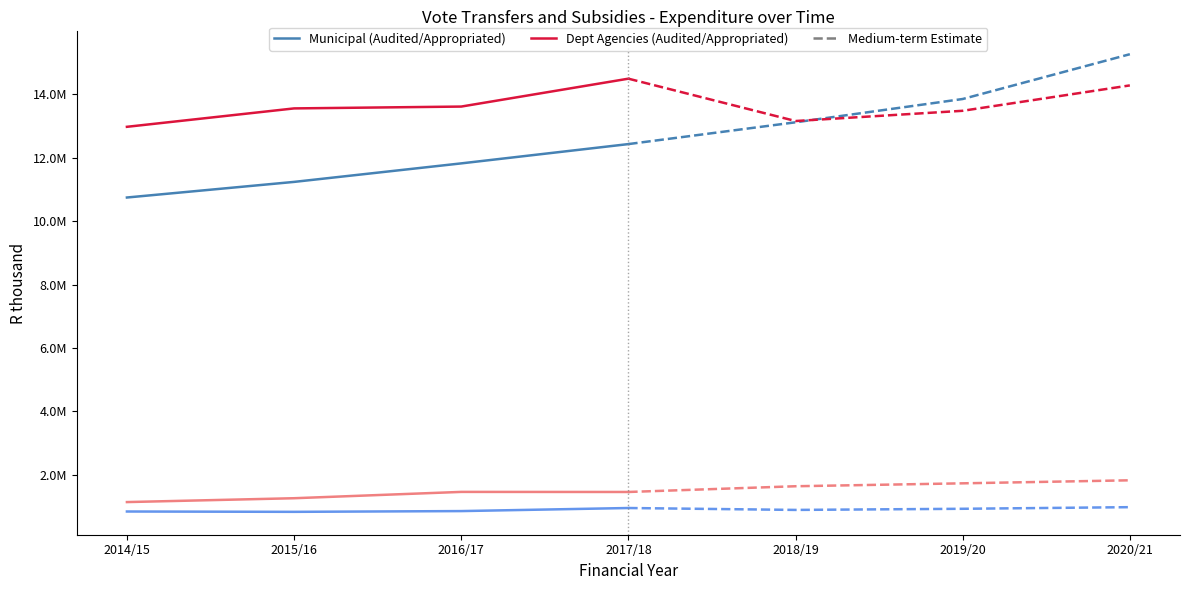

What is the total value across all series at 2016/17?

27752367